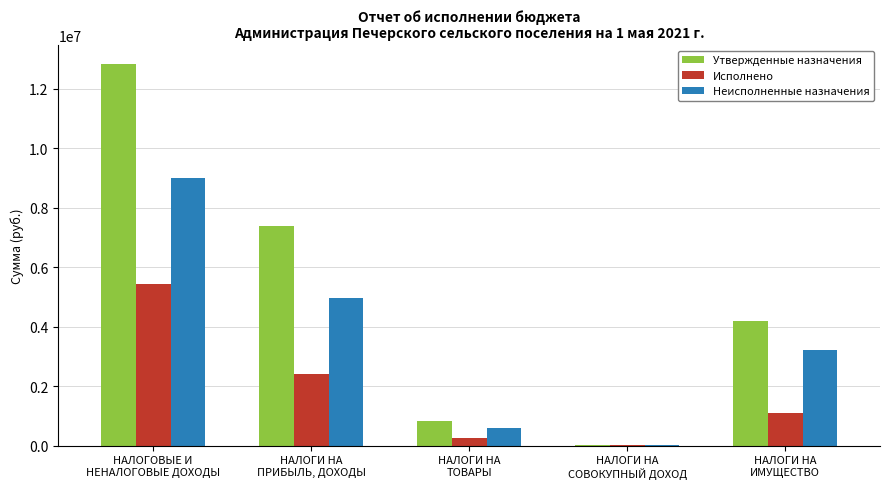

What is the sum of all Утвержденные назначения values?

25213880.0